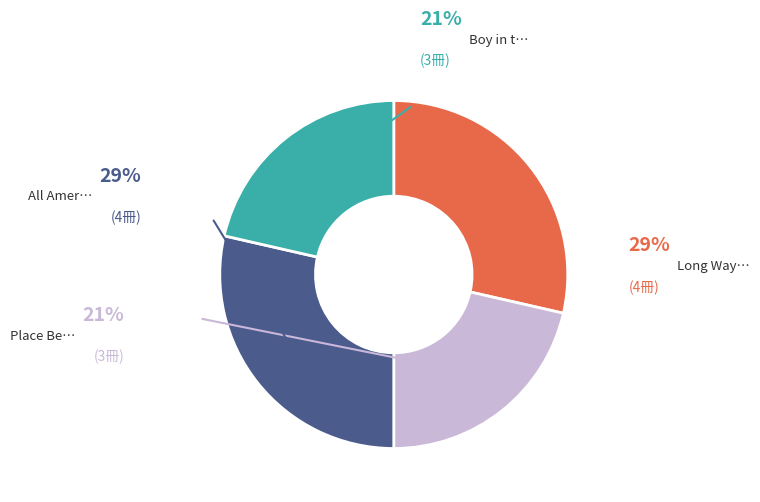

How many segments does this pie chart have?

4